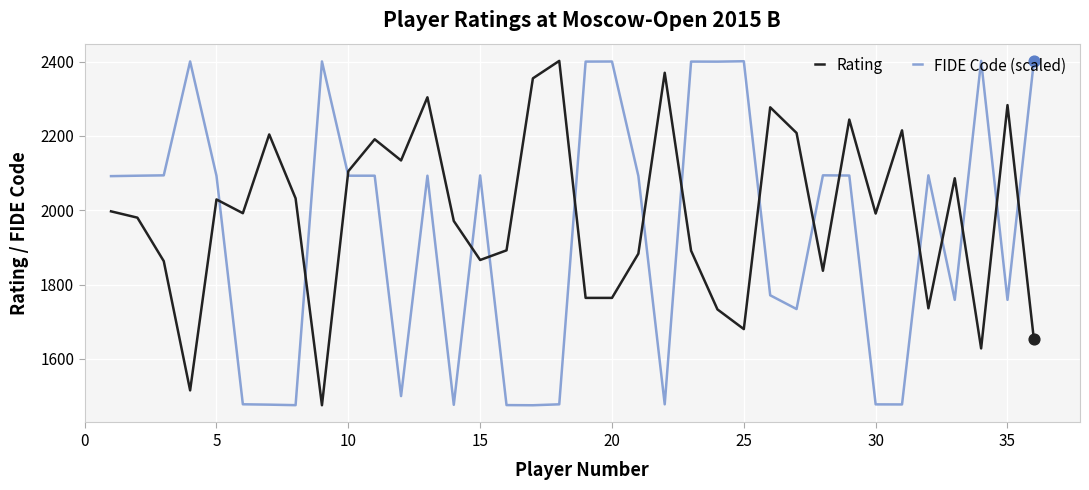

Which series has the largest total across all categories?

Rating